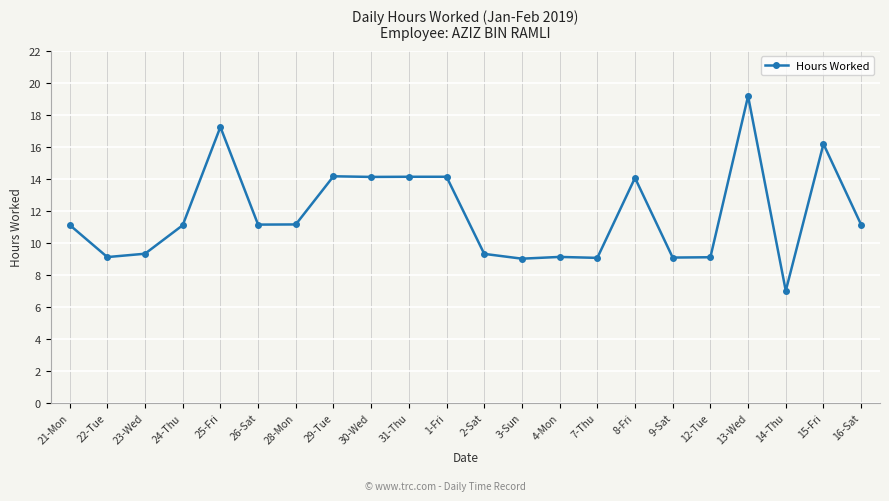

Which category has the highest value across all series?

13-Wed